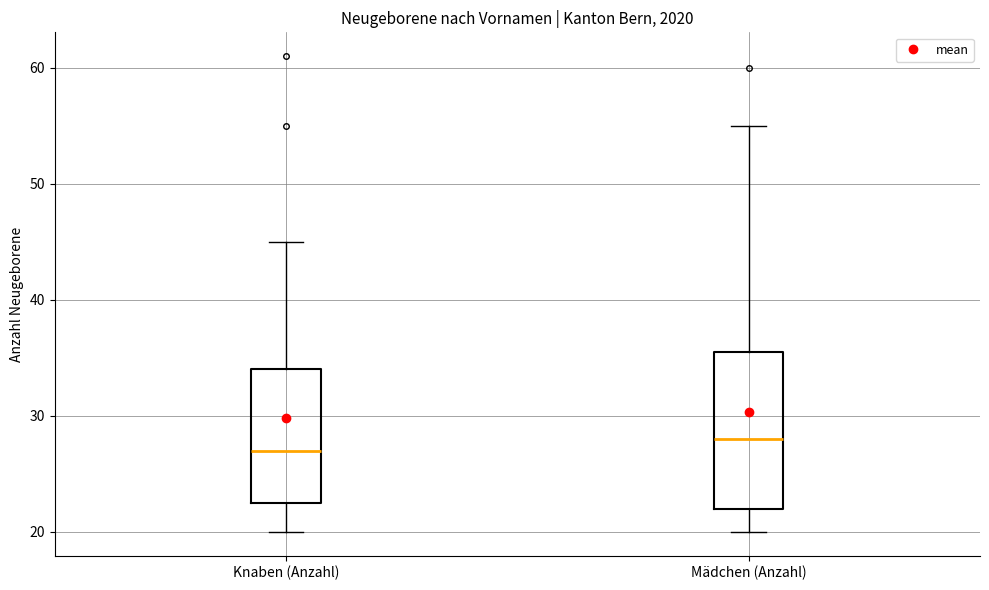

Which box is the tallest, from its lower edge to its upper edge?

Mädchen (Anzahl)